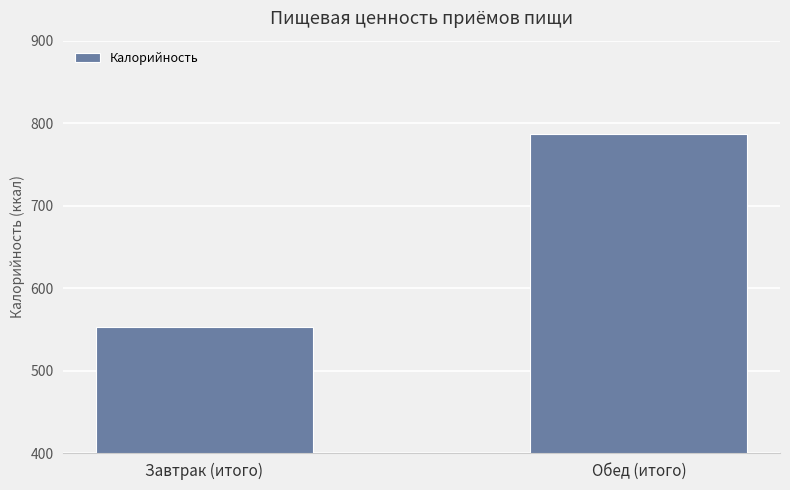

Rank the categories by value from lowest to highest.

Завтрак (итого), Обед (итого)